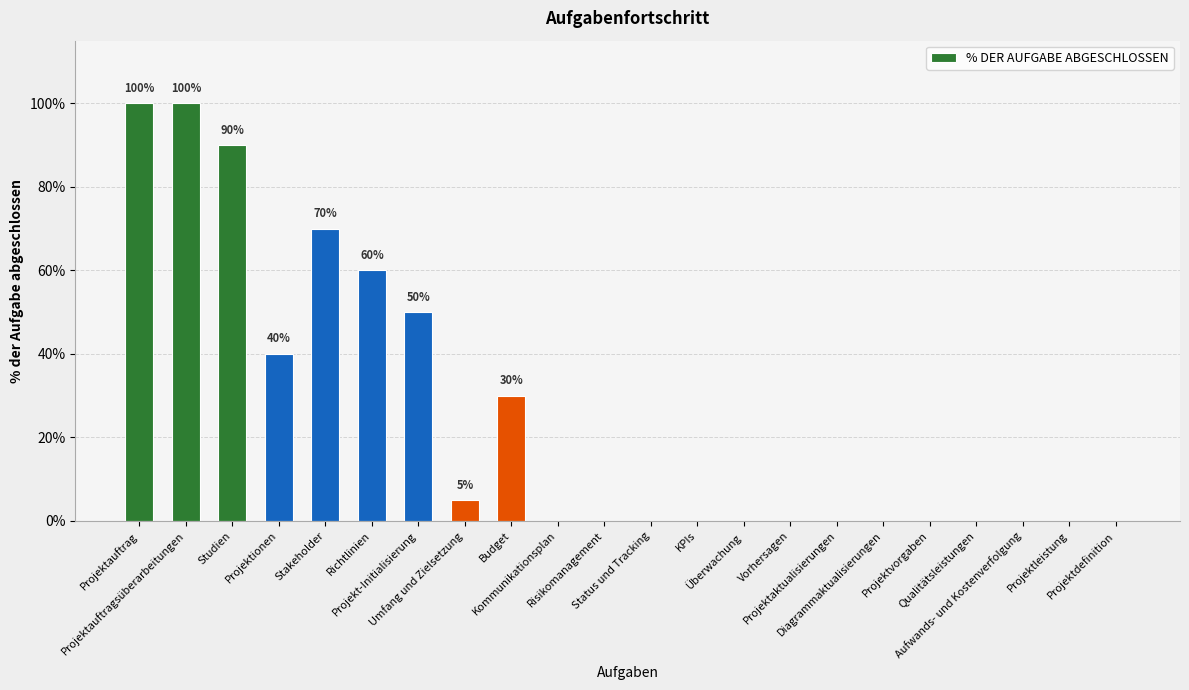

What is the value of the 3rd bar from the left?

0.9